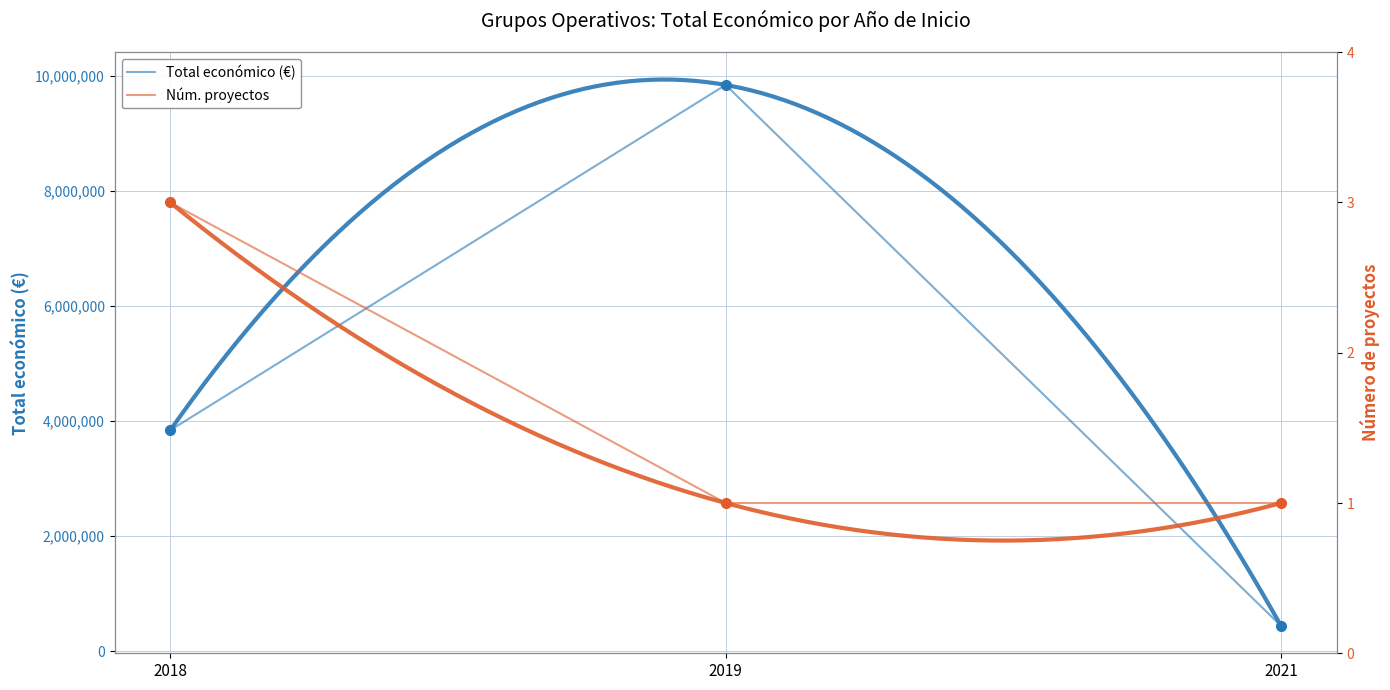

Reading right to left, transcribe all the data shown in this chart.

Total económico (€): 2021=440317	2019=9847932	2018=3842891
Núm. proyectos: 2021=1	2019=1	2018=3